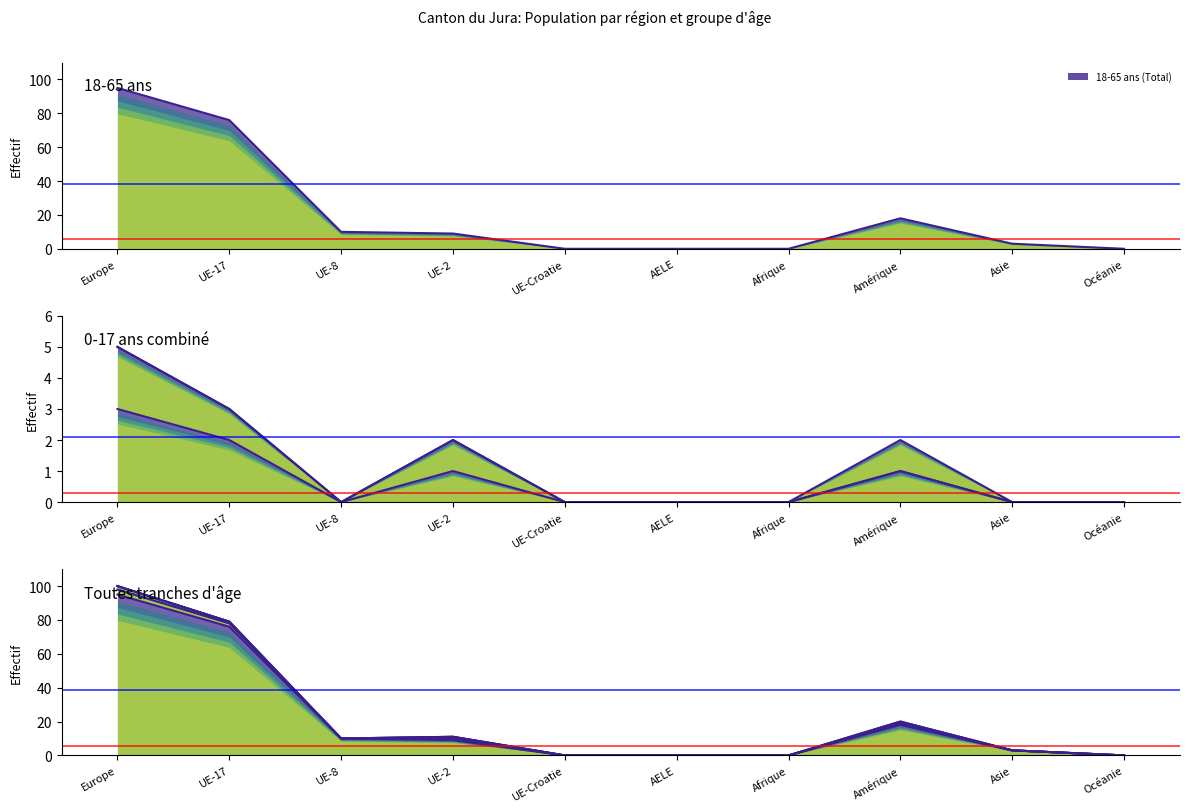

What is the difference between the highest and lowest values at Europe?

5